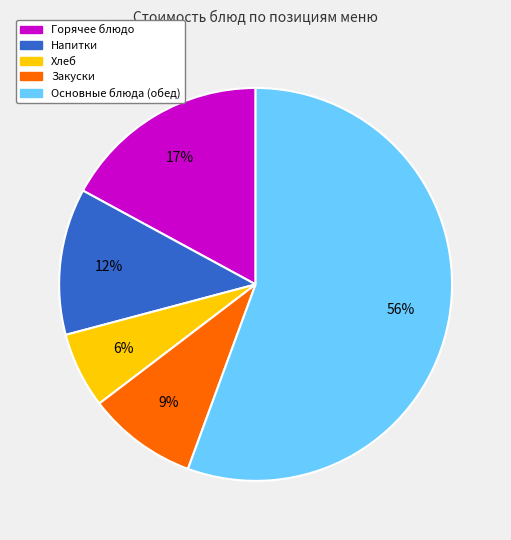

Does any single category account for the majority?

Yes